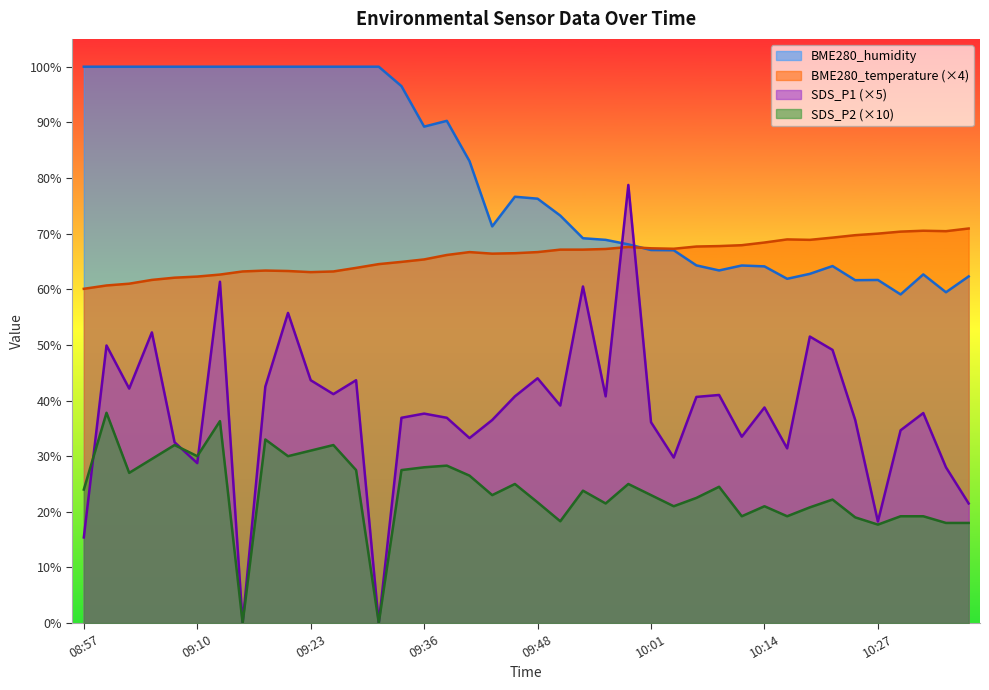

What is the sum of all SDS_P2 values?

943.2